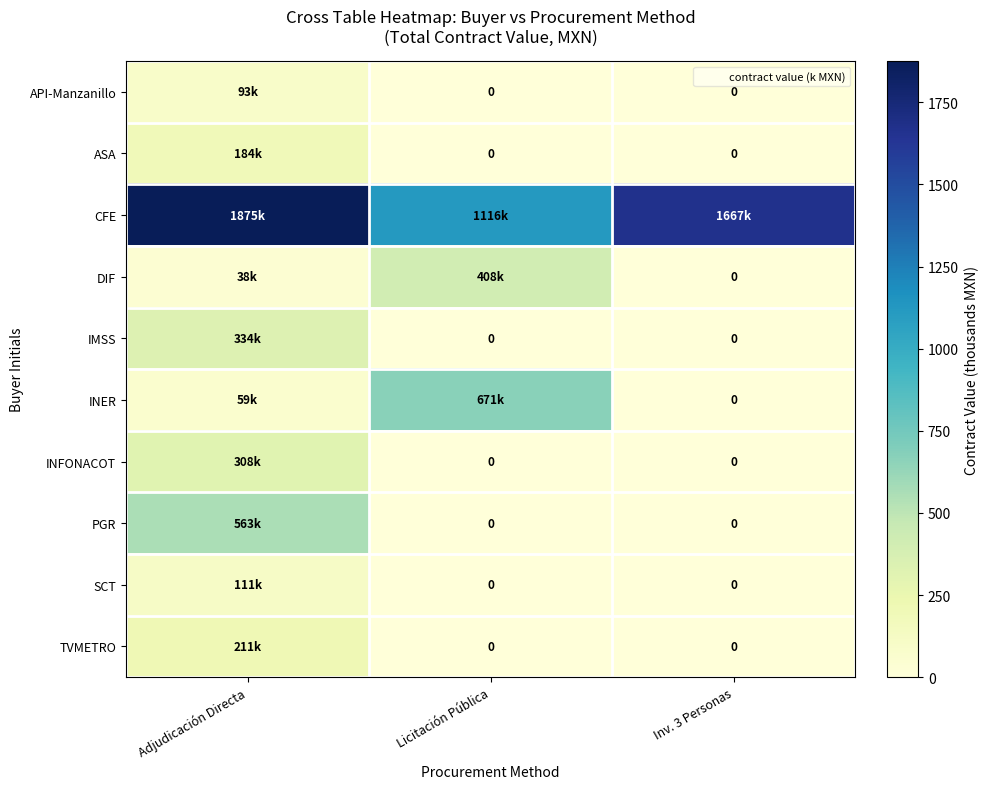

Is it true that API-Manzanillo equals 0.0 at Licitación Pública?

True